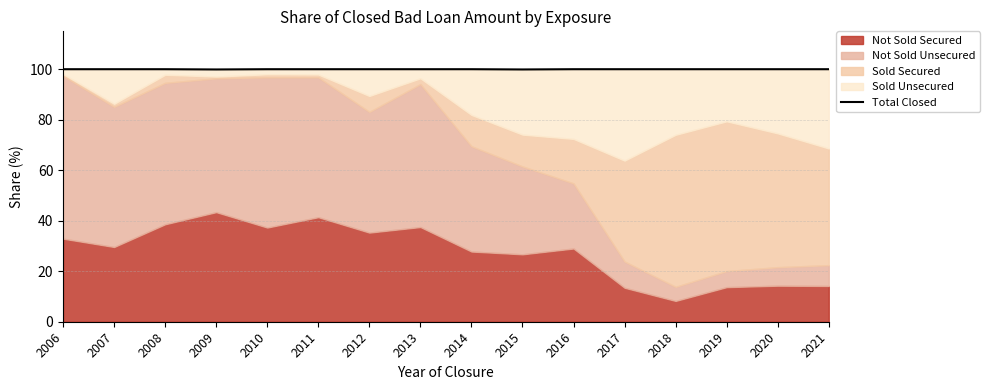

Rank the categories by value from lowest to highest.

2015, 2009, 2011, 2012, 2013, 2021, 2007, 2008, 2010, 2014, 2016, 2017, 2020, 2006, 2018, 2019